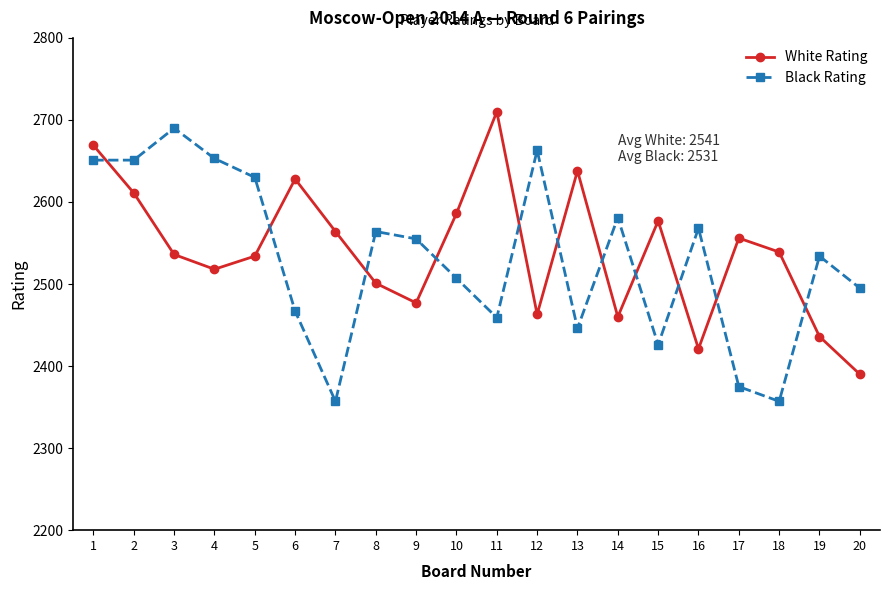

Which series has the widest spread of values?

Black Rating